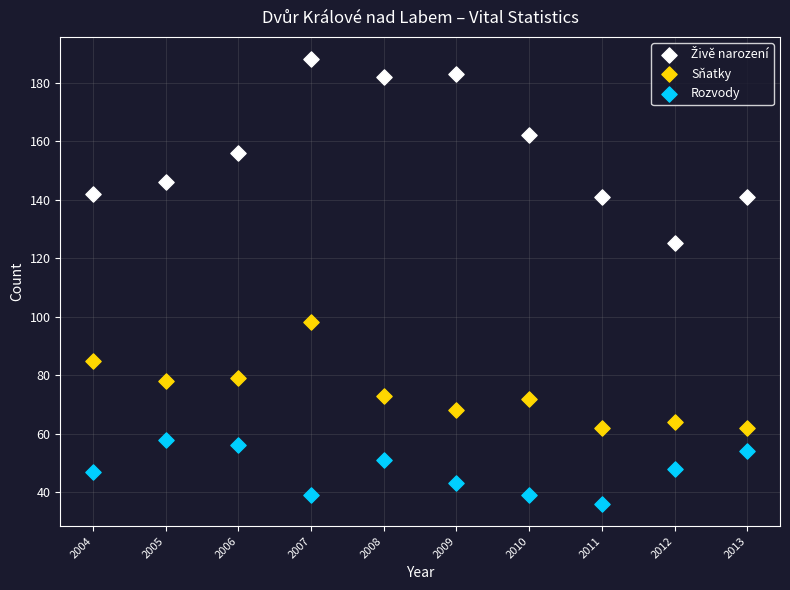

What is the X range (max minus min) for the scatter plot?

9